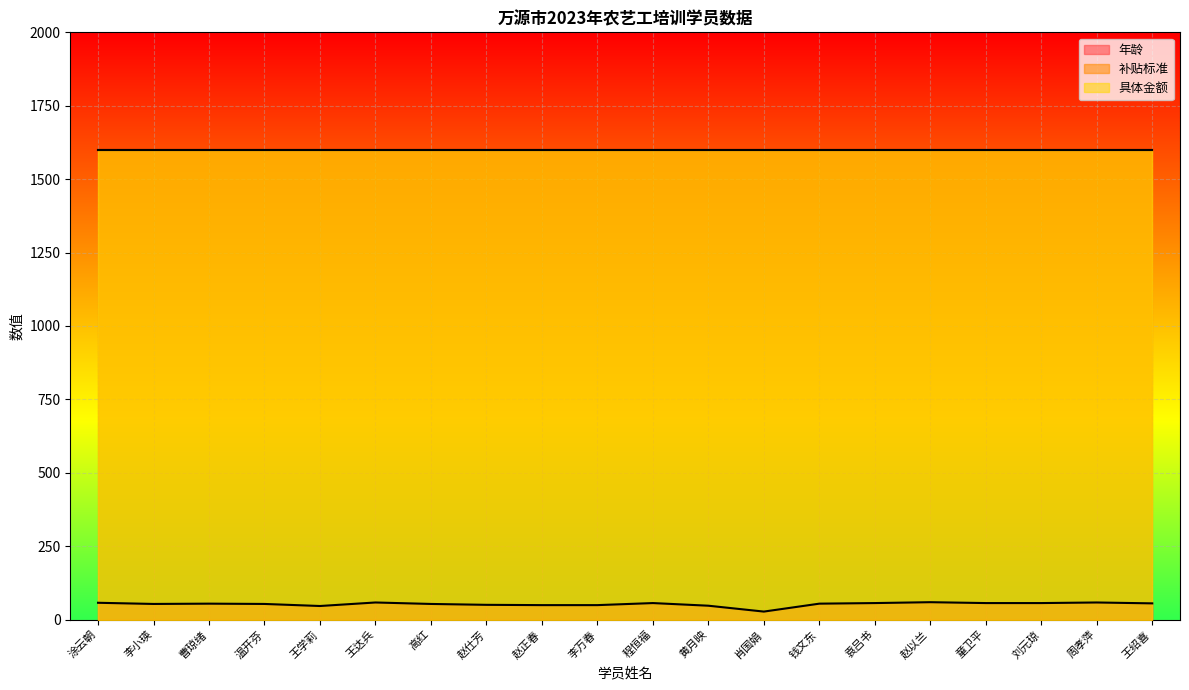

What is the total value across all series at 王绍喜?

3255